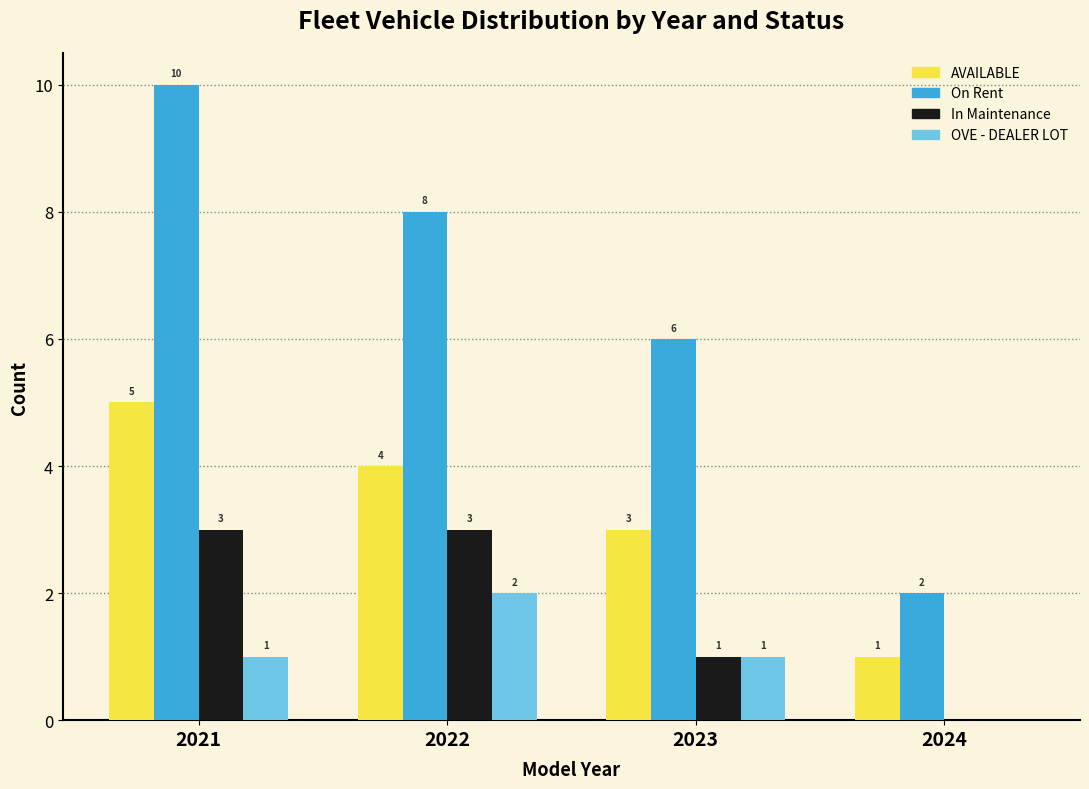

Reading right to left, extract all data points from this chart.

AVAILABLE: 2024=1	2023=3	2022=4	2021=5
On Rent: 2024=2	2023=6	2022=8	2021=10
In Maintenance: 2024=0	2023=1	2022=3	2021=3
OVE - DEALER LOT: 2024=0	2023=1	2022=2	2021=1